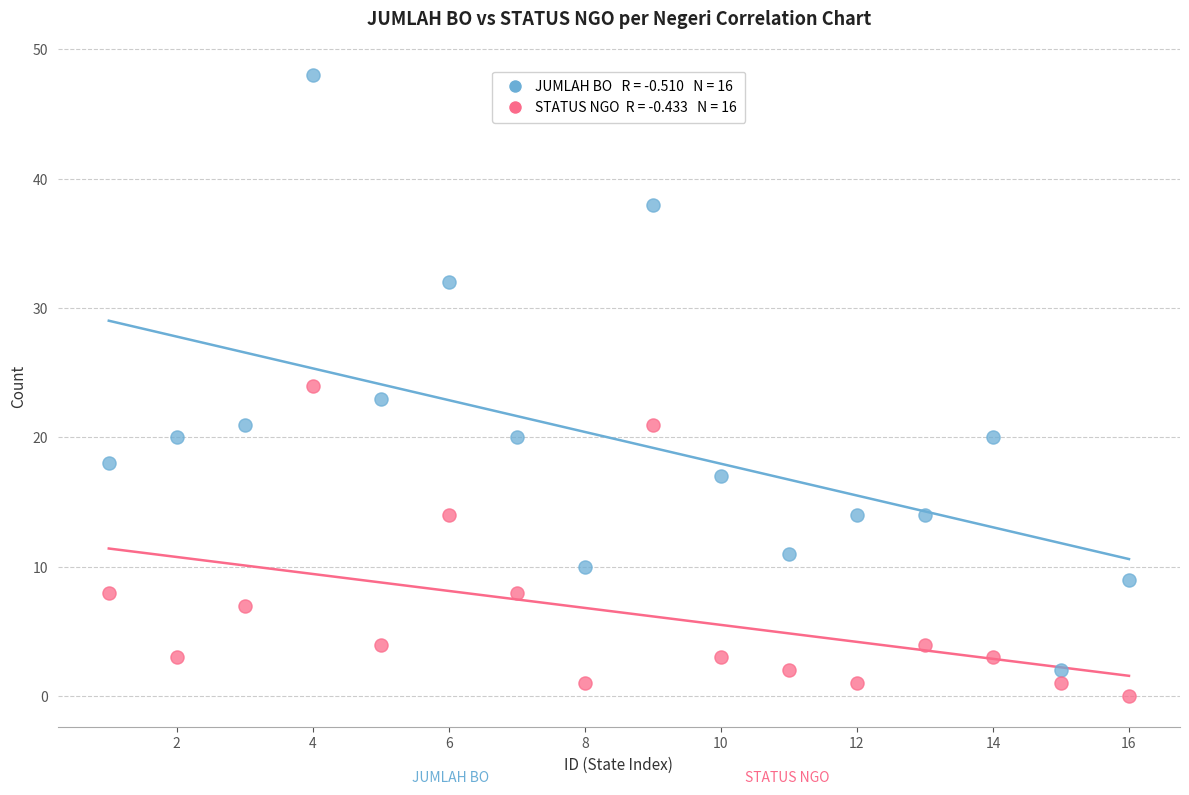

Across all data points, what is the range of Y values (max minus min)?

48